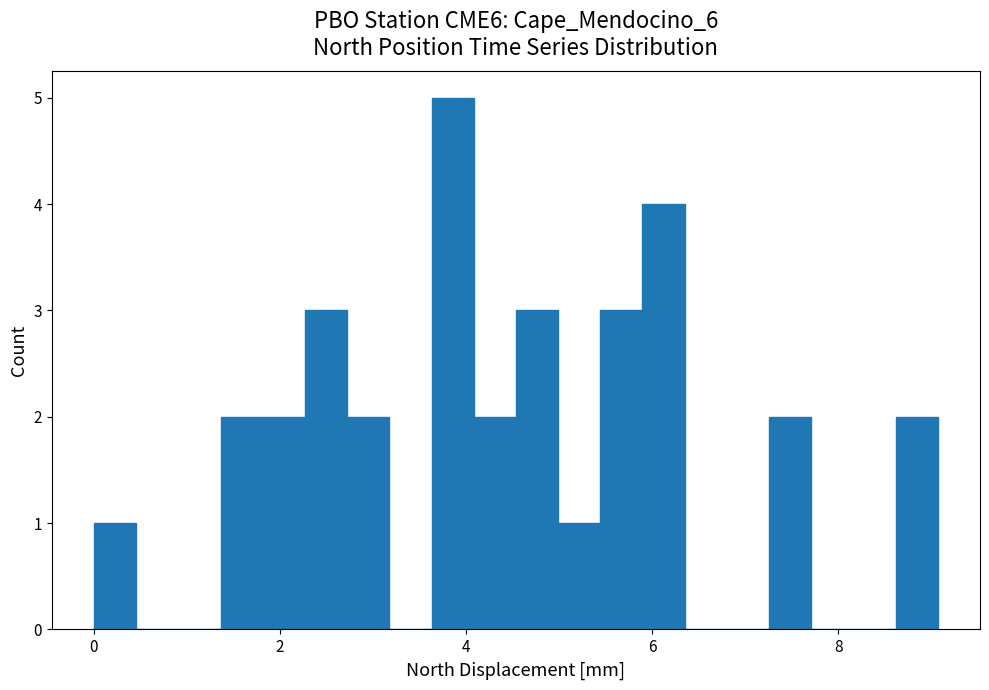

Read against the x-axis, roughly where is the centre of the tallest bar?

3.8